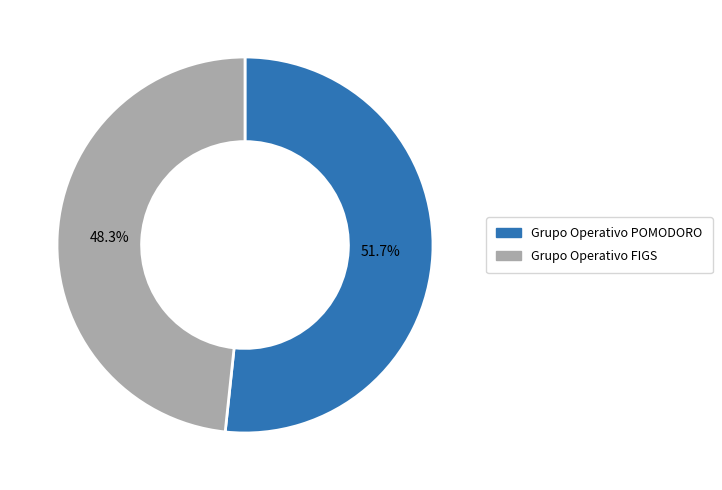

To the nearest percent, what percentage of the pie is Grupo Operativo FIGS?

48%